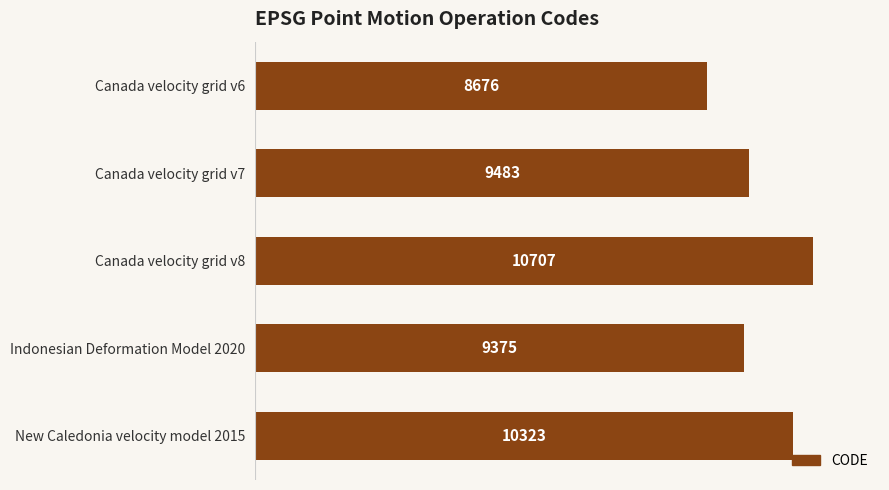

Reading top to bottom, extract all data points from this chart.

Canada velocity grid v6=8676	Canada velocity grid v7=9483	Canada velocity grid v8=10707	Indonesian Deformation Model 2020=9375	New Caledonia velocity model 2015=10323